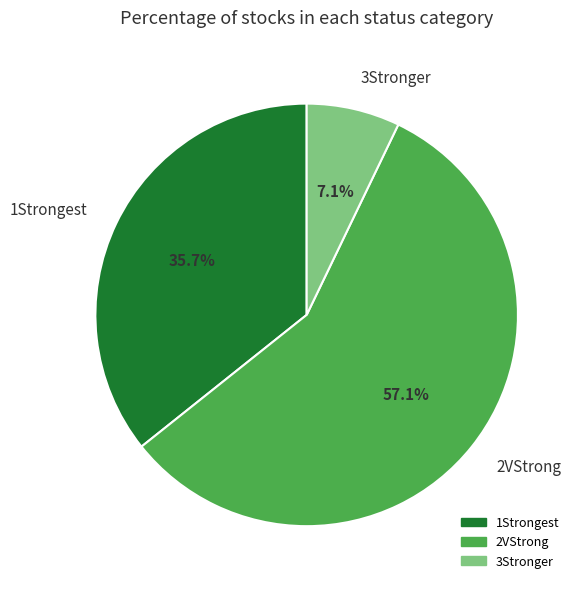

Combined, do 2VStrong and 1Strongest account for over 50%?

Yes